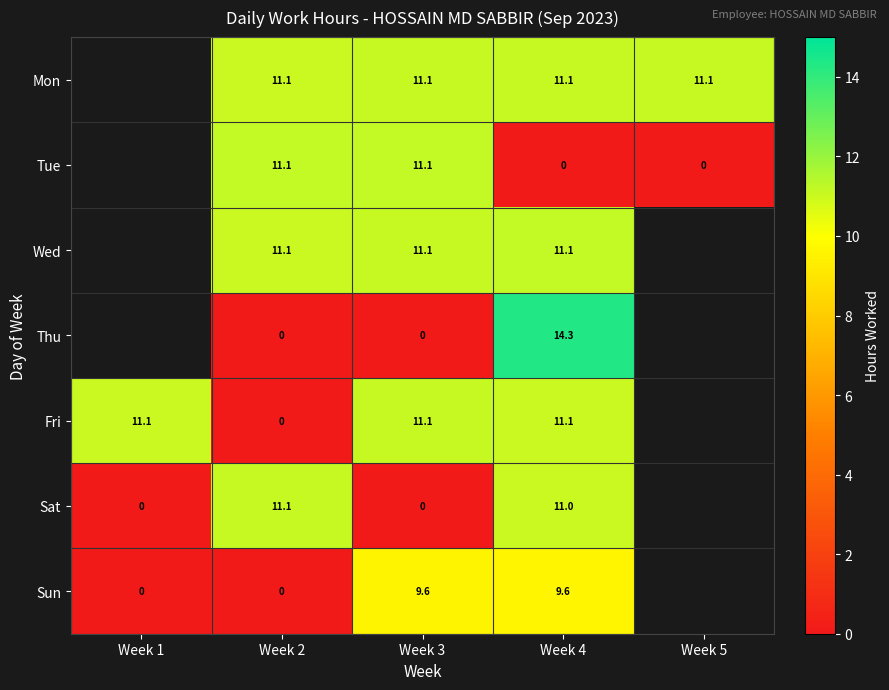

Which series changed the most between Week 3 and Week 4?

Thu